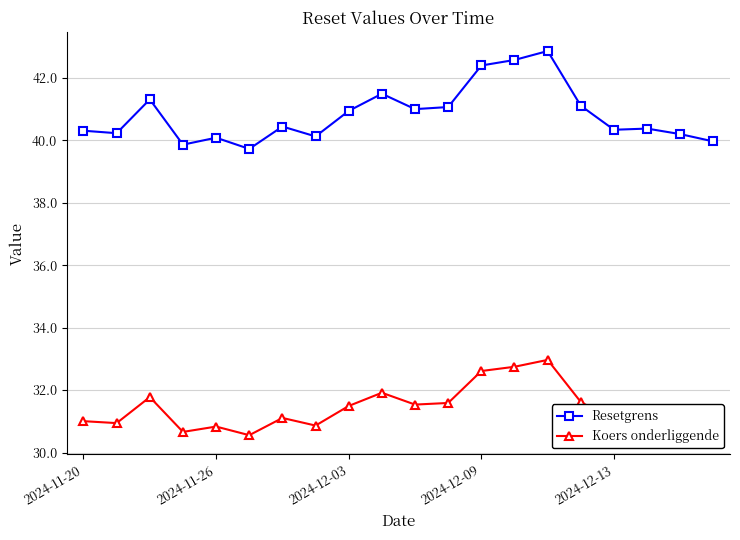

True or false: Koers onderliggende and Resetgrens cross at least once.

False